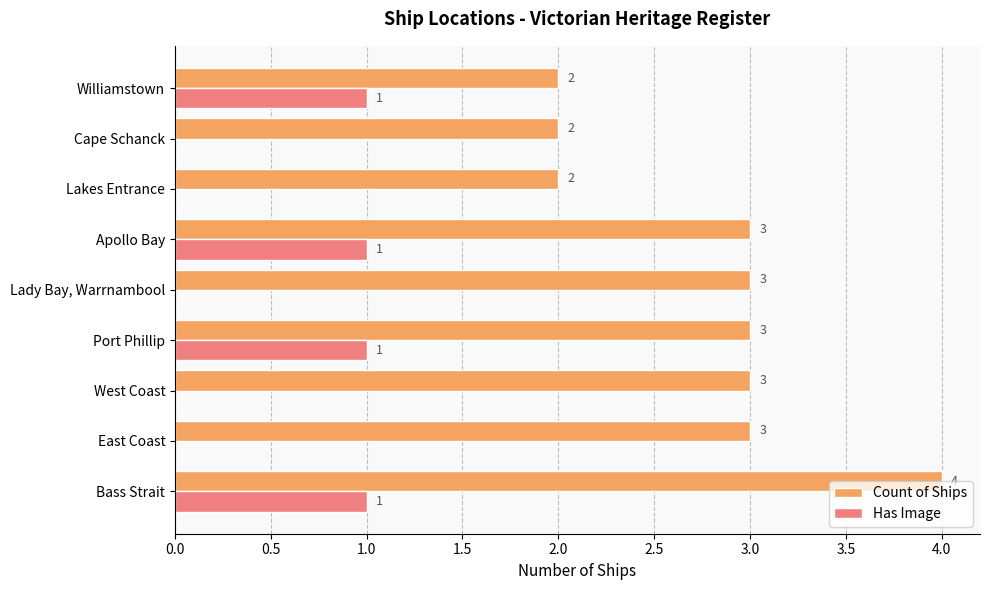

How many values in Has Image are above zero?

4